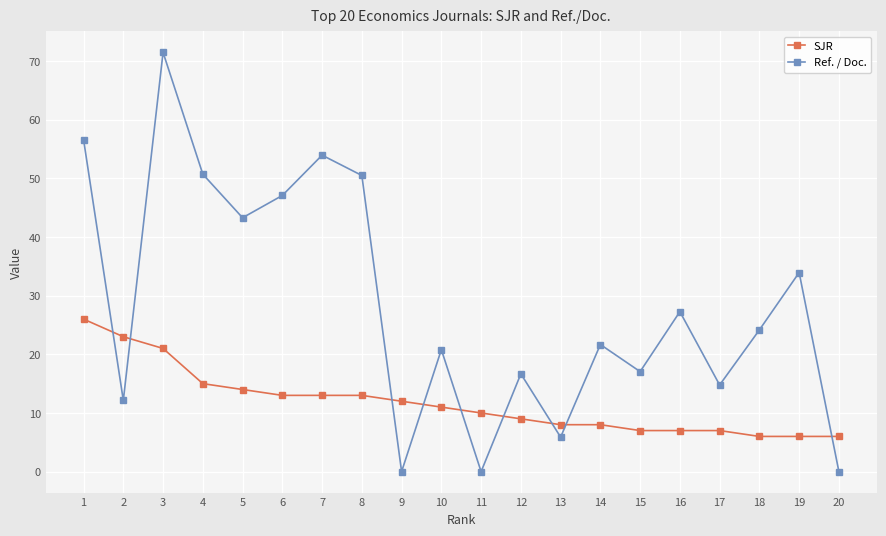

Is it true that Ref. / Doc. equals 5.7 at 2?

False